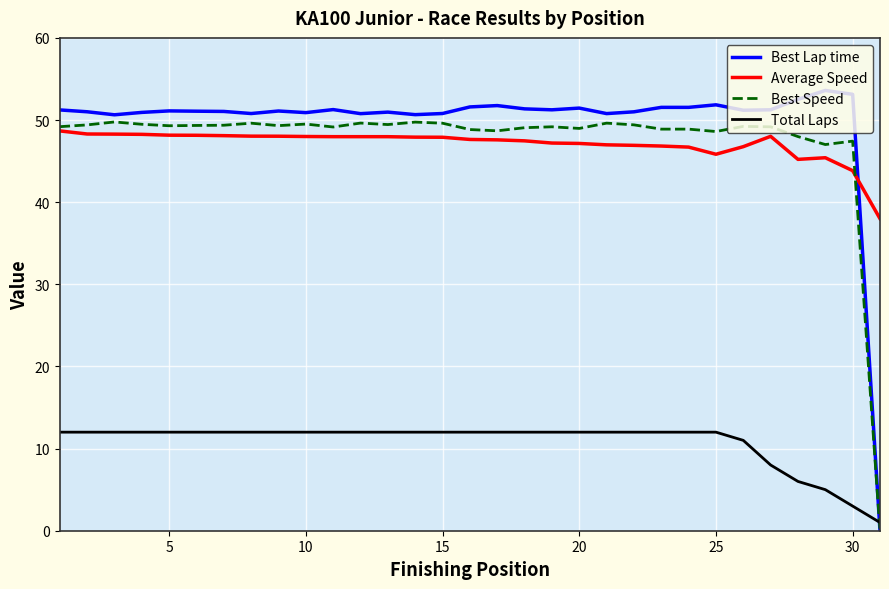

True or false: Average Speed and Total Laps cross at least once.

False